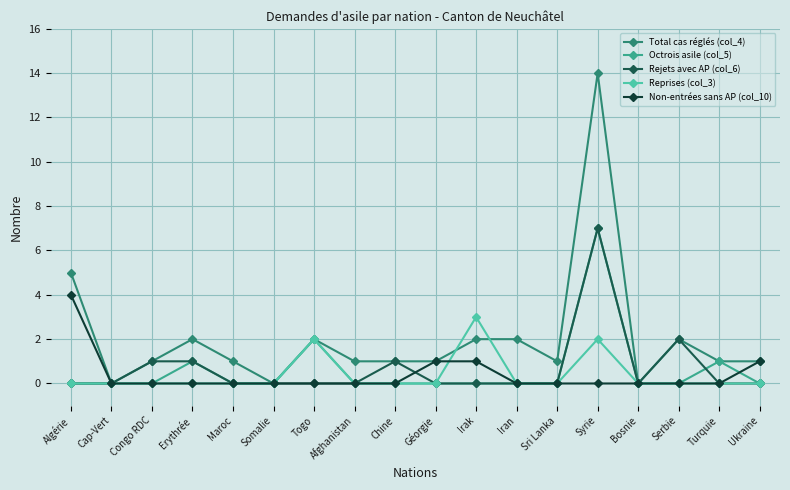

Is the value of Octrois asile (col_5) at Togo greater than the value of Non-entrées sans AP (col_10) at Algérie?

No